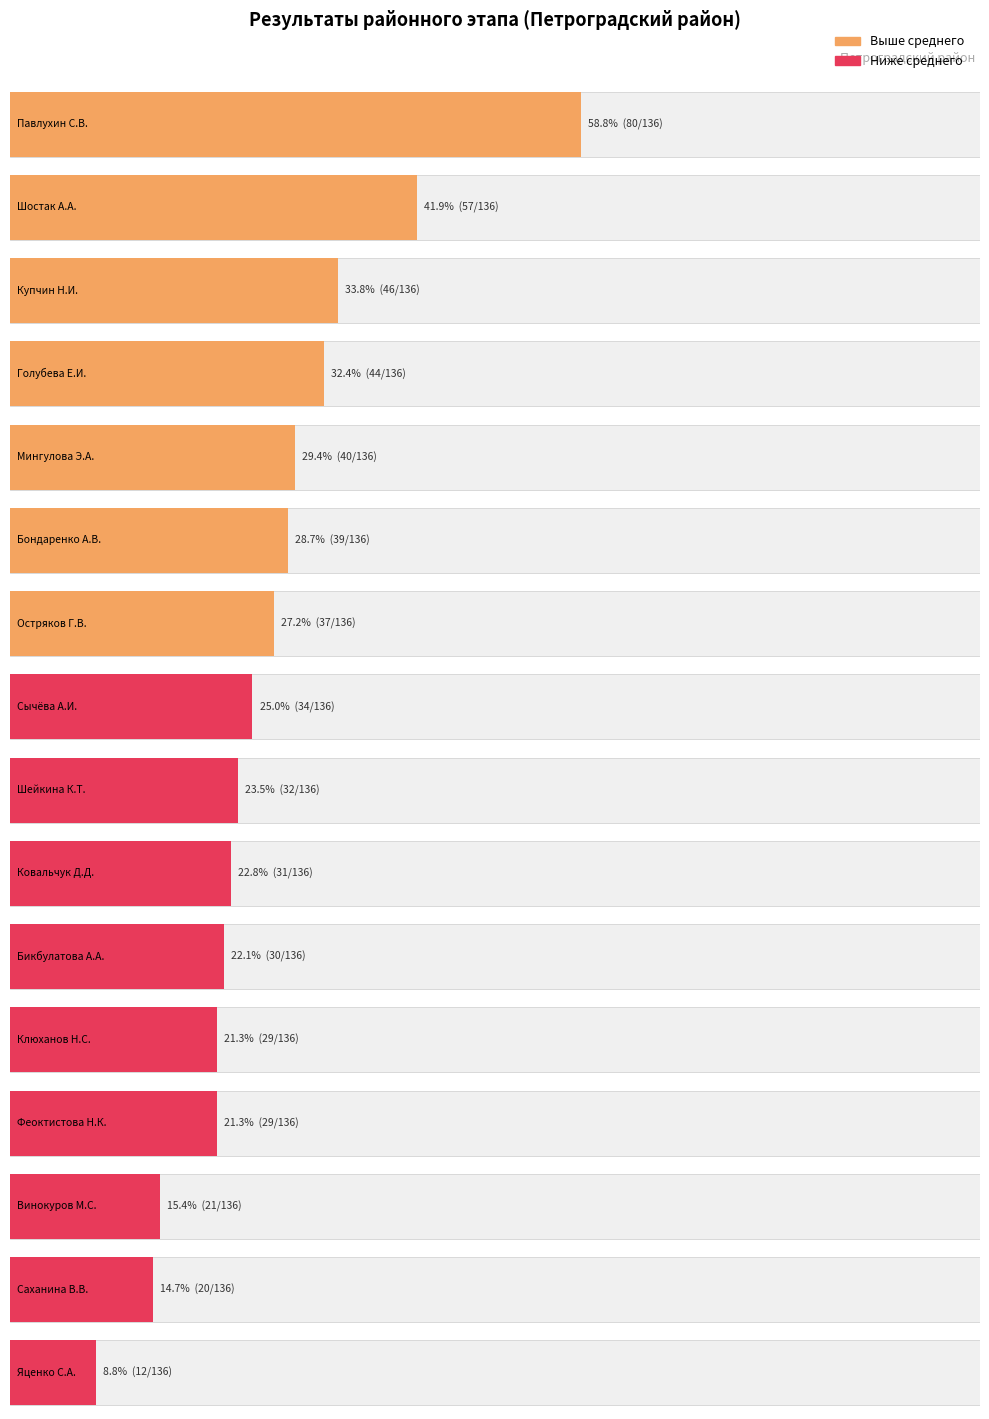

What is the label of the 2nd bar from the right?

Саханина В.В.